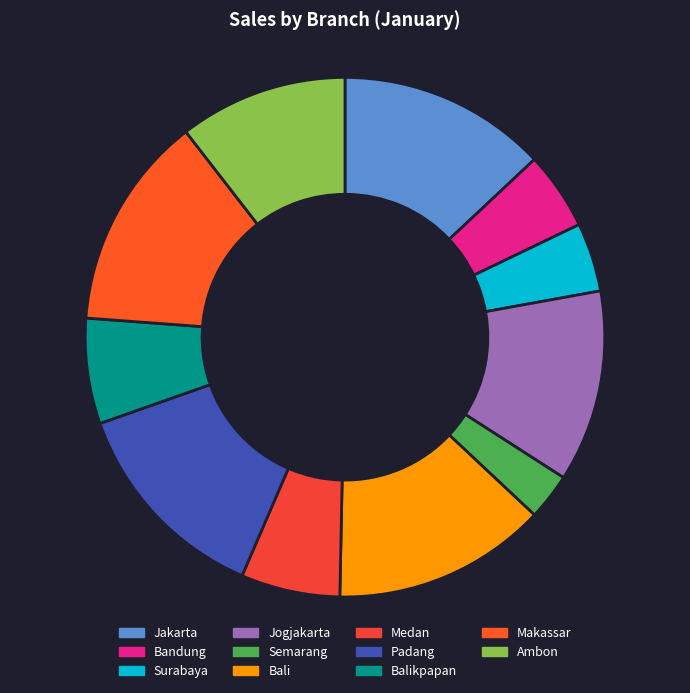

Do Makassar and Jogjakarta together represent more than half of the pie?

No